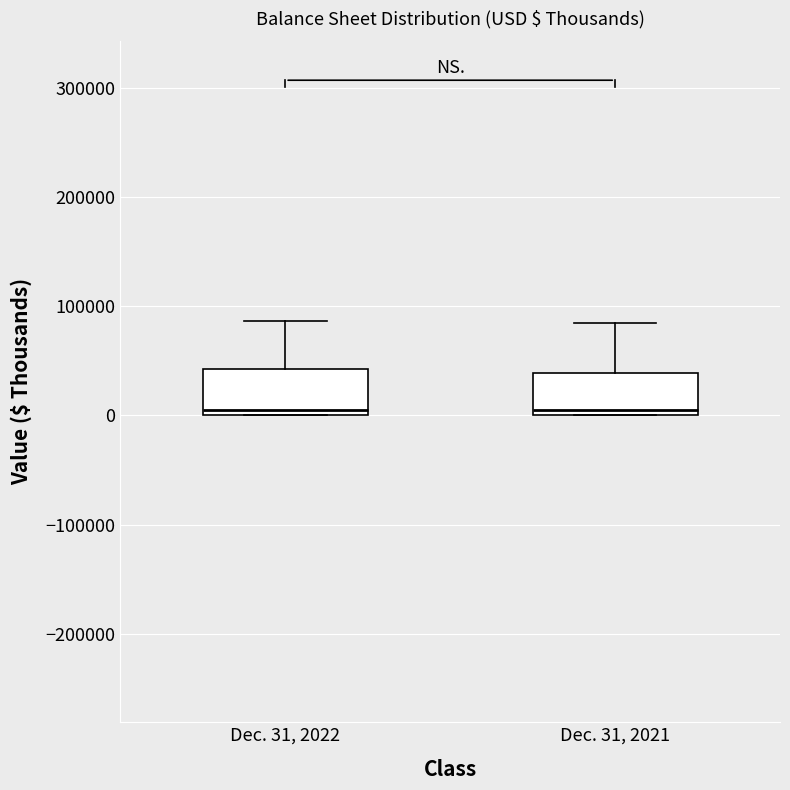

Reading left to right, transcribe this box plot: for each box, give where its median line is, the range the box spans, and where its two whiskers end, as read against the y-axis. The values are not printed on the chart, so give them approximately, as read against the axis.

Dec. 31, 2022: median 0 (just above the box's lower edge), box 0 to 40000, whiskers 0 to 90000
Dec. 31, 2021: median 0 (just above the box's lower edge), box 0 to 40000, whiskers 0 to 80000